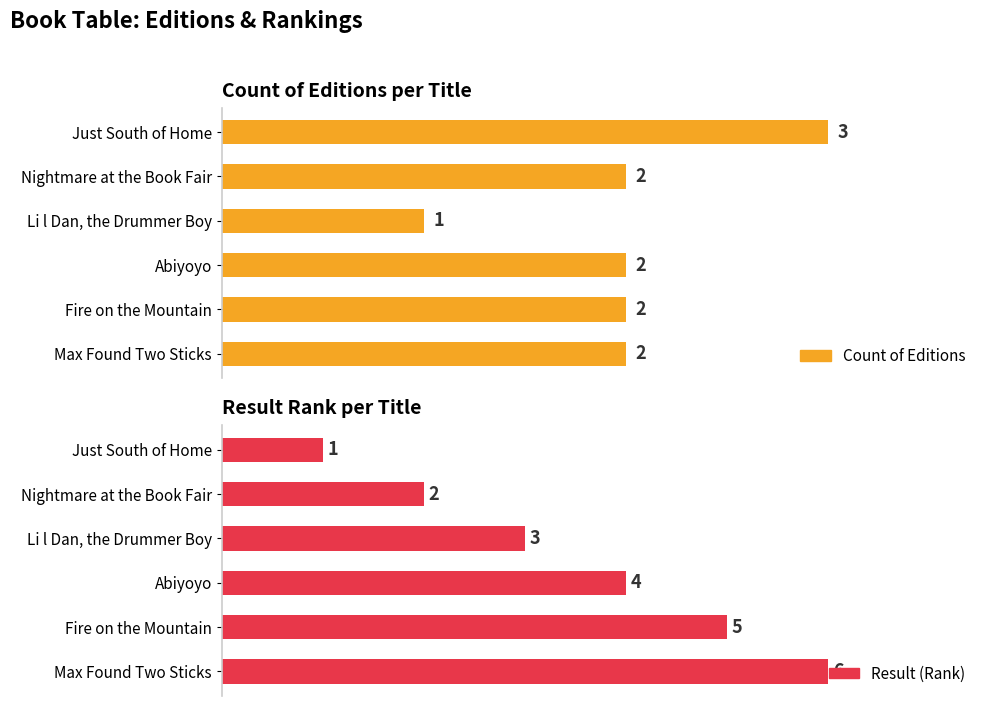

The Count of Editions series shows 2 at Nightmare at the Book Fair. True or false?

True